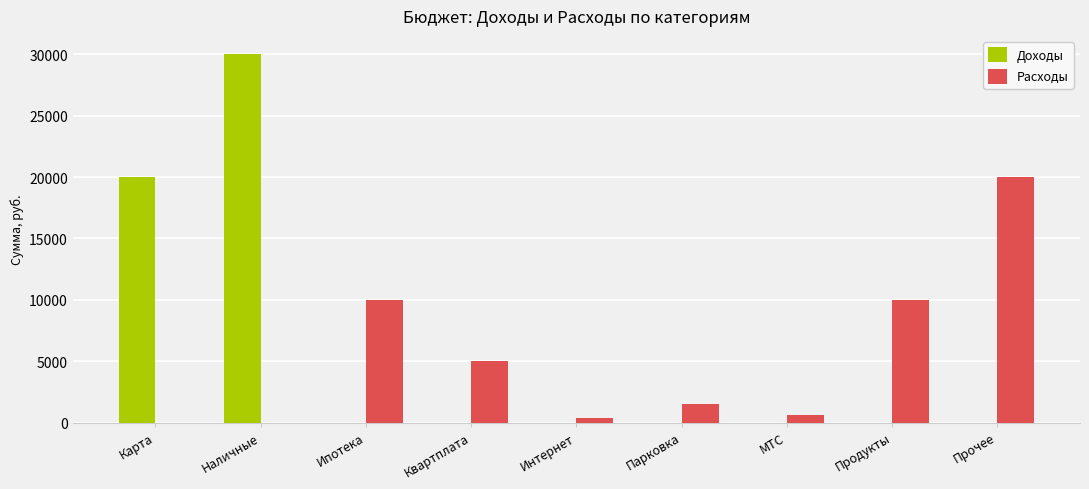

The value of Расходы at Карта is 0. True or false?

True